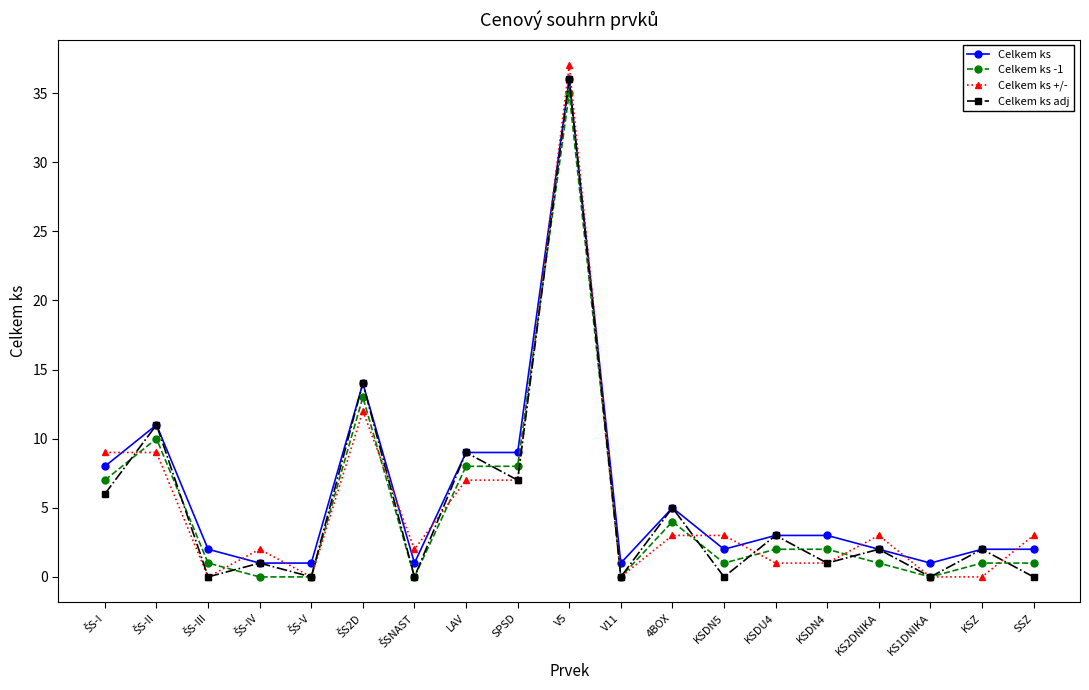

After their last crossing, which series has the higher values: Celkem ks adj or Celkem ks -1?

Celkem ks -1